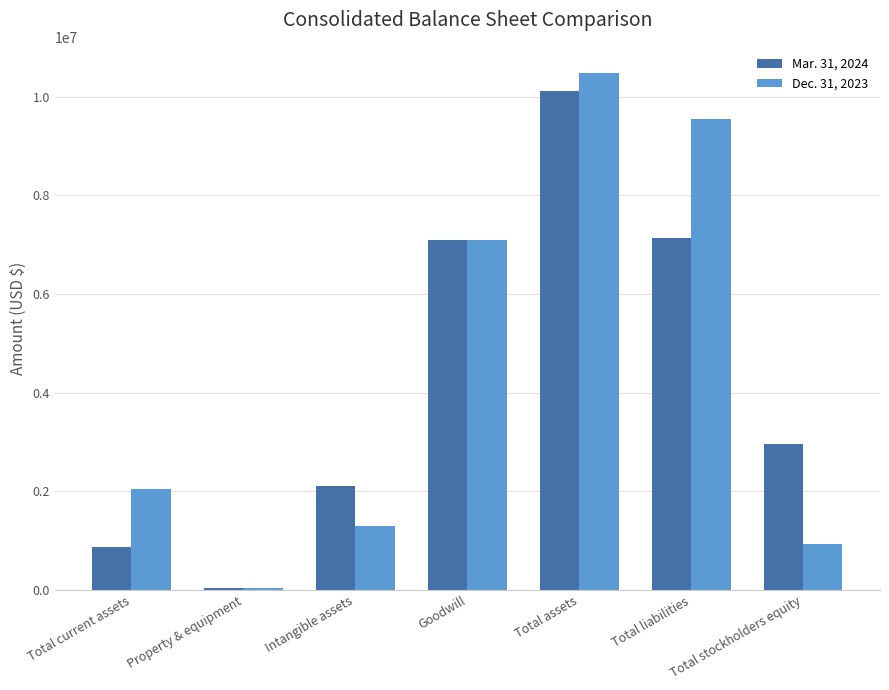

At which category does the chart reach its peak across all series?

Total assets